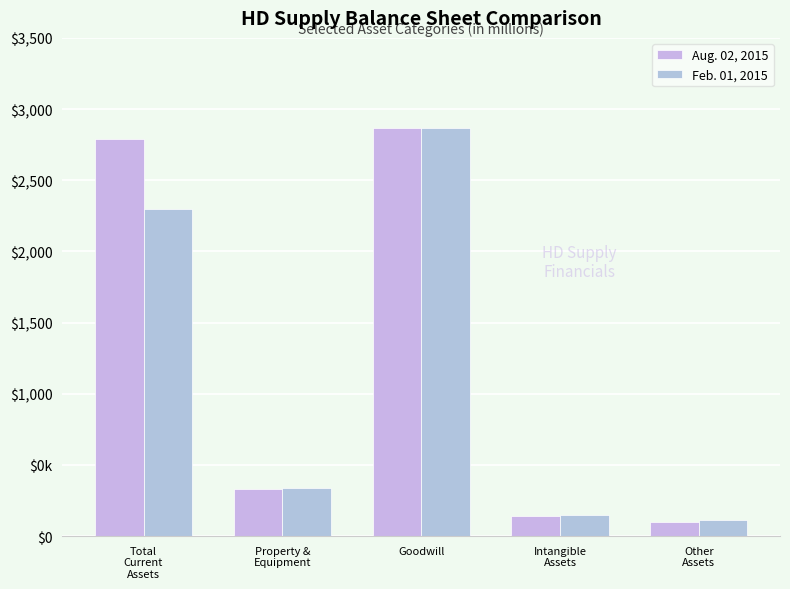

At which category is the sum across all series the highest?

Goodwill